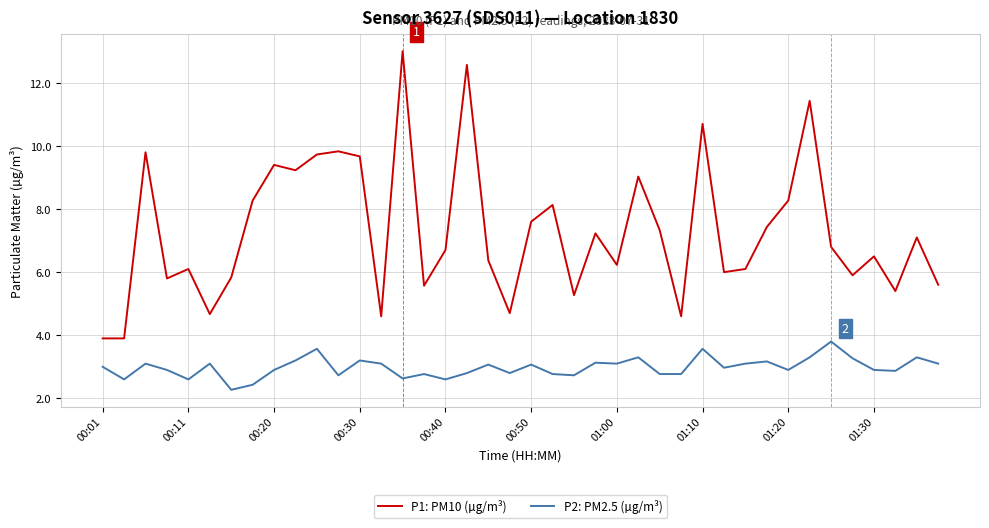

List the series in order of their peak value, highest first.

P1: PM10 (µg/m³), P2: PM2.5 (µg/m³)